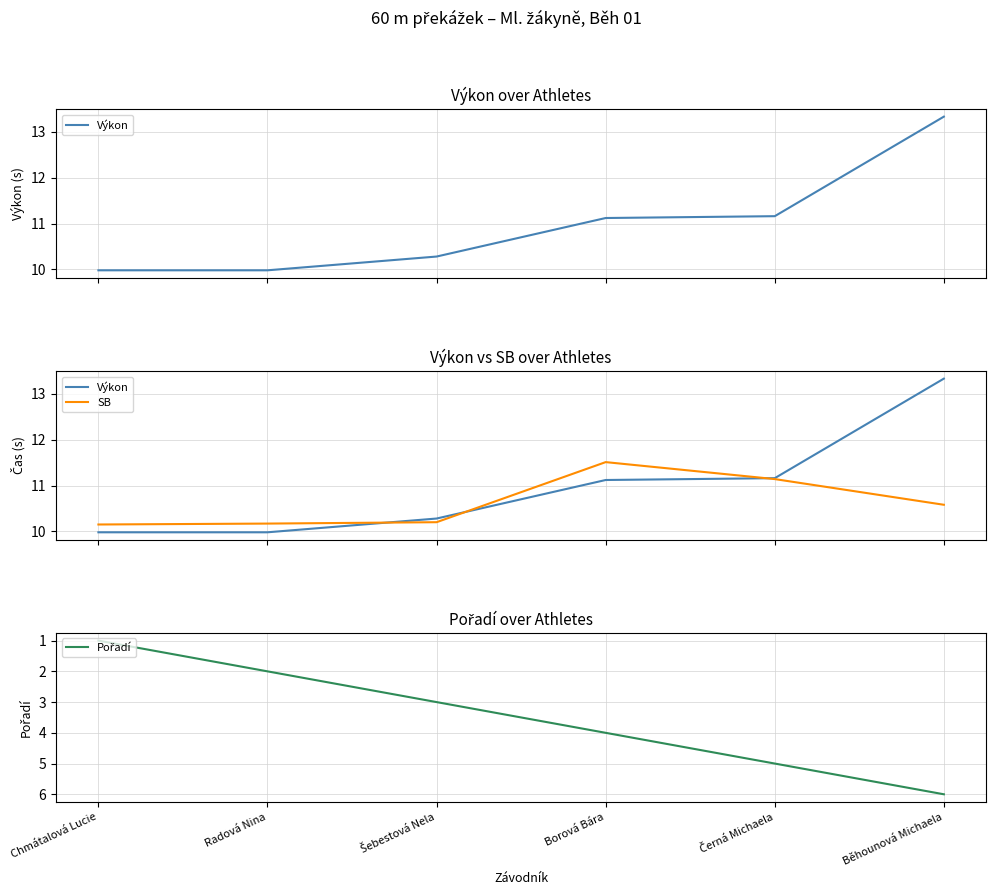

Count the SB values in the range 10 to 11.

4